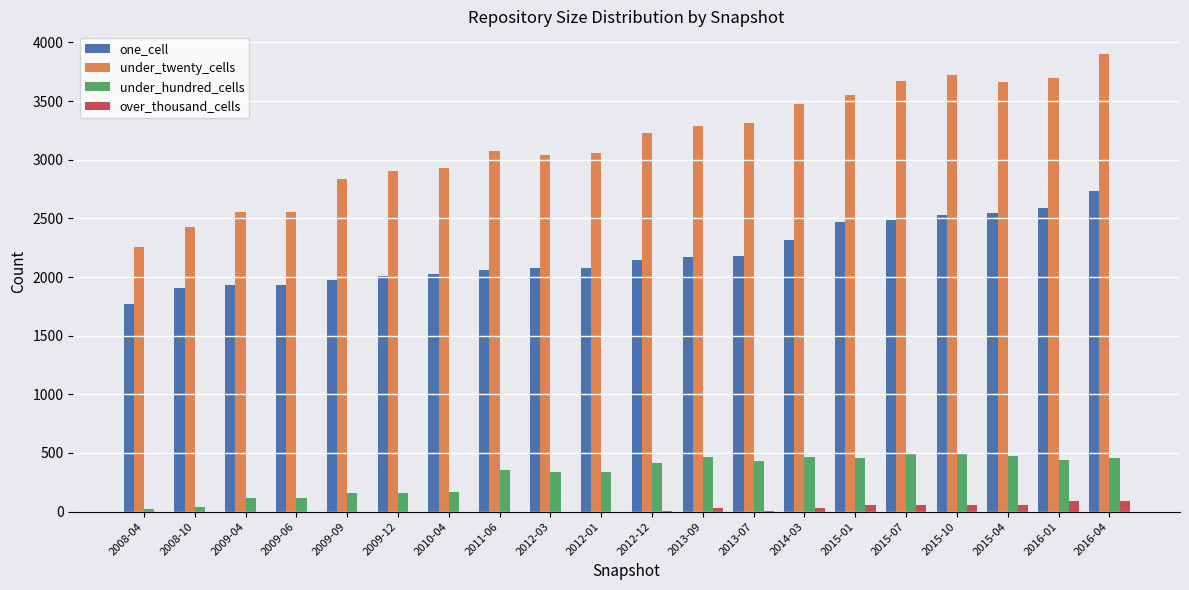

Which series has the largest total across all categories?

under_twenty_cells